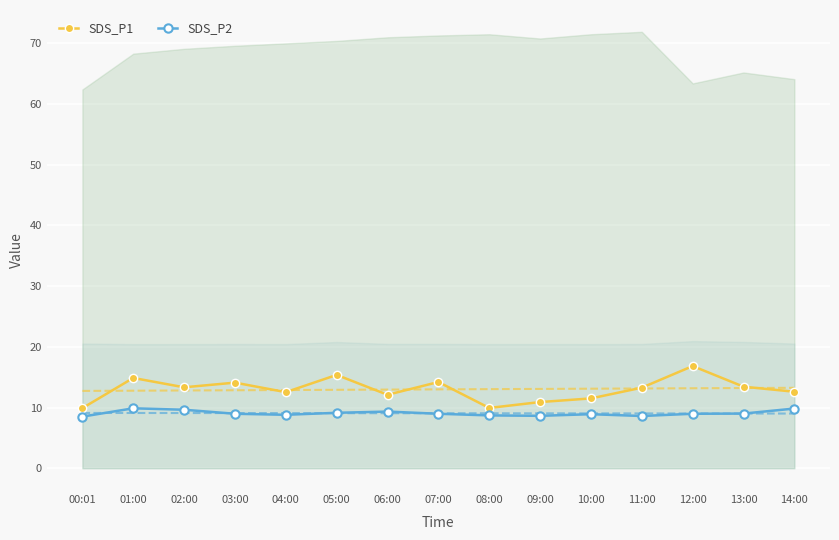

Rank the series at 07:00 from lowest to highest value.

SDS_P2, SDS_P1